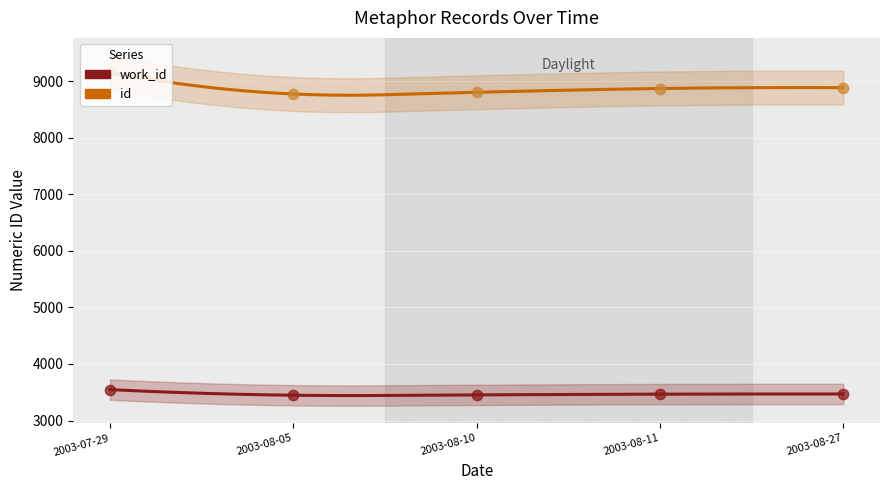

Which series contains the lowest Y value?

work_id